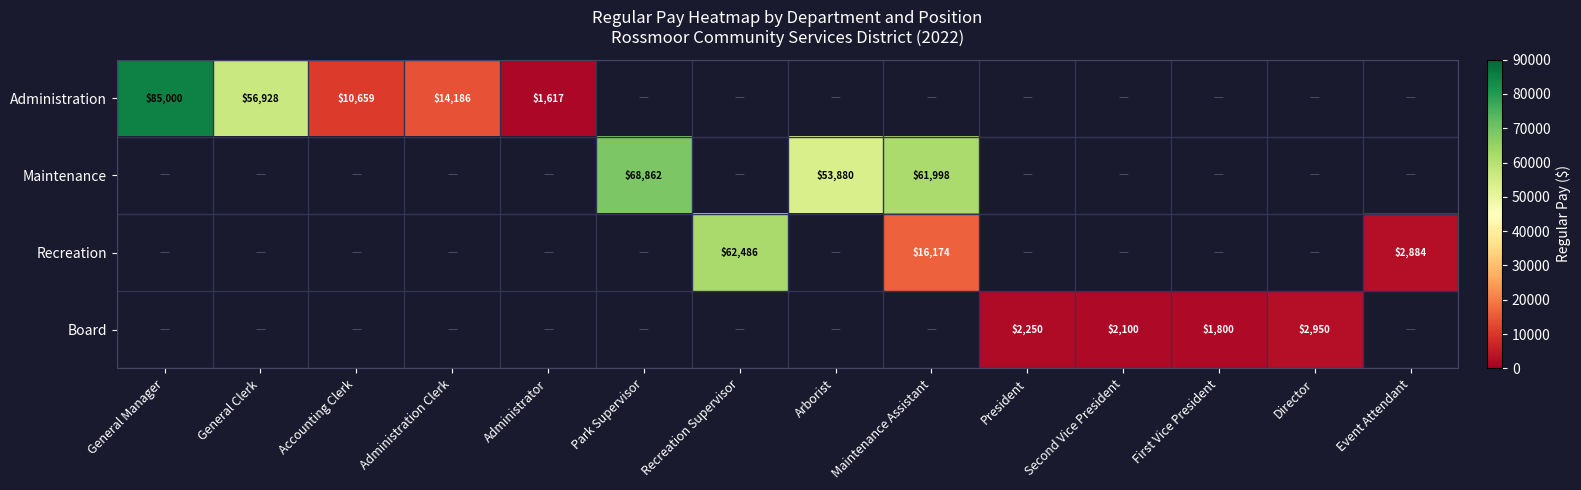

The Recreation series shows 1835 at Event Attendant. True or false?

False